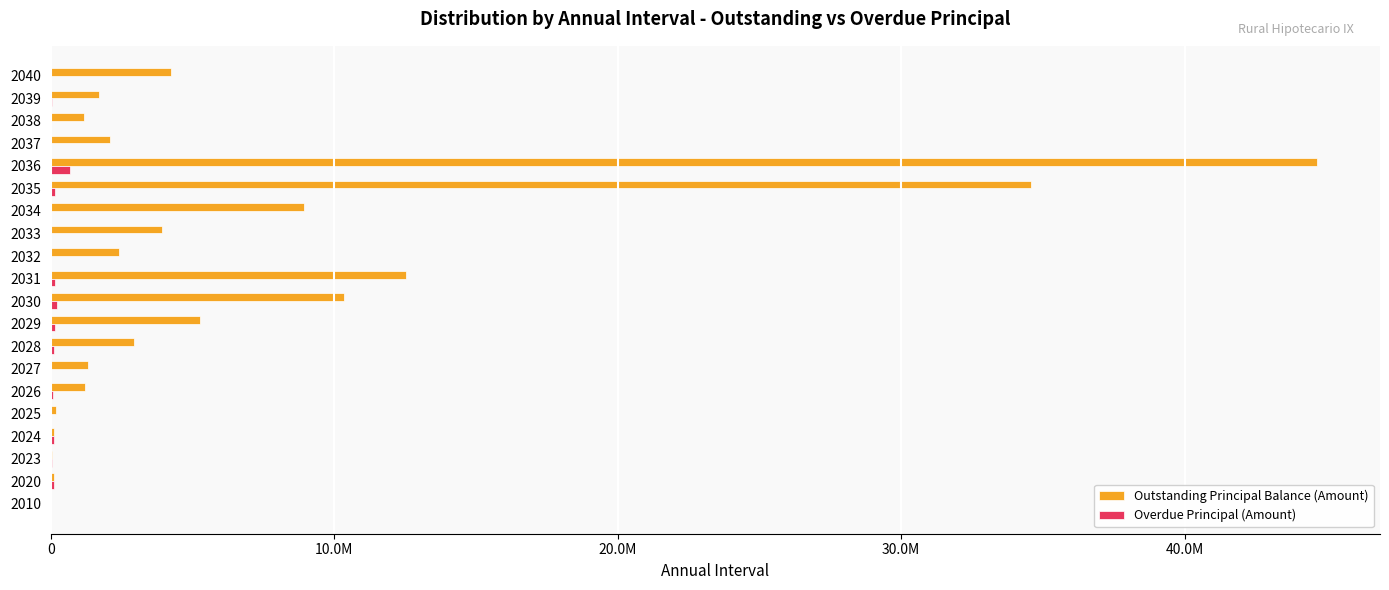

What are all the series names shown in the legend?

Outstanding Principal Balance (Amount), Overdue Principal (Amount)